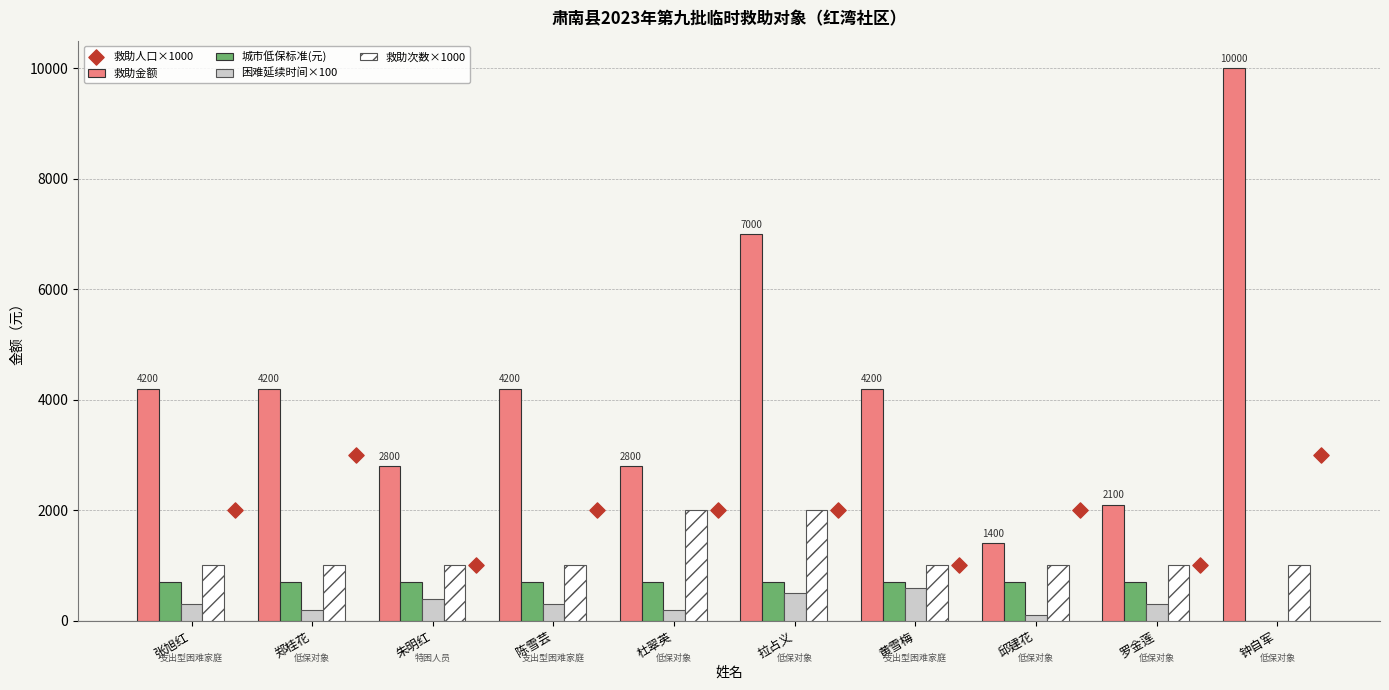

Which series reaches the minimum Y coordinate?

城市低保标准(元)